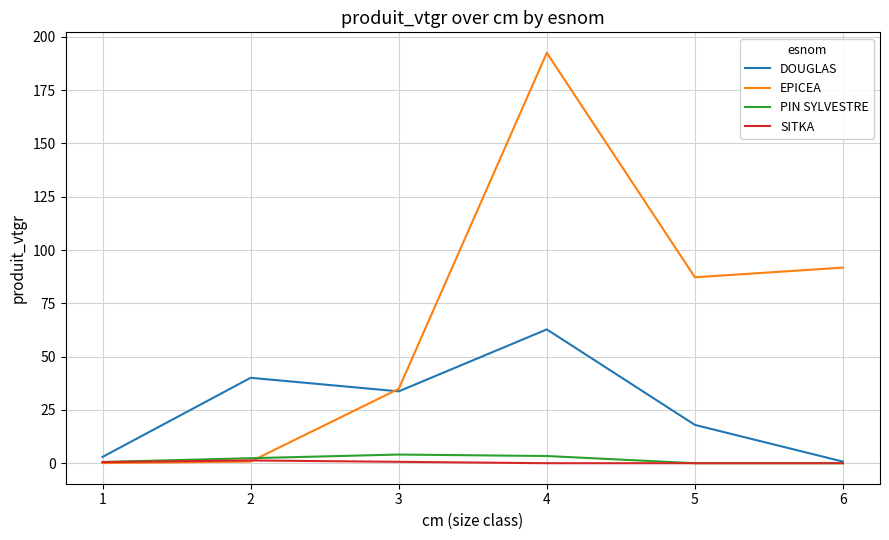

The value of DOUGLAS at 3 is 58.0. True or false?

False